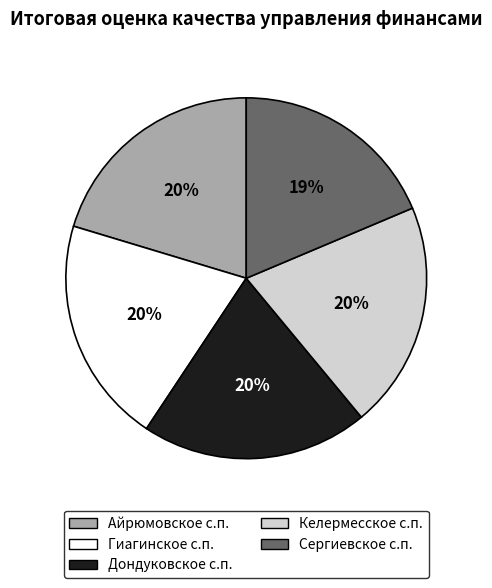

Does any single category account for the majority?

No